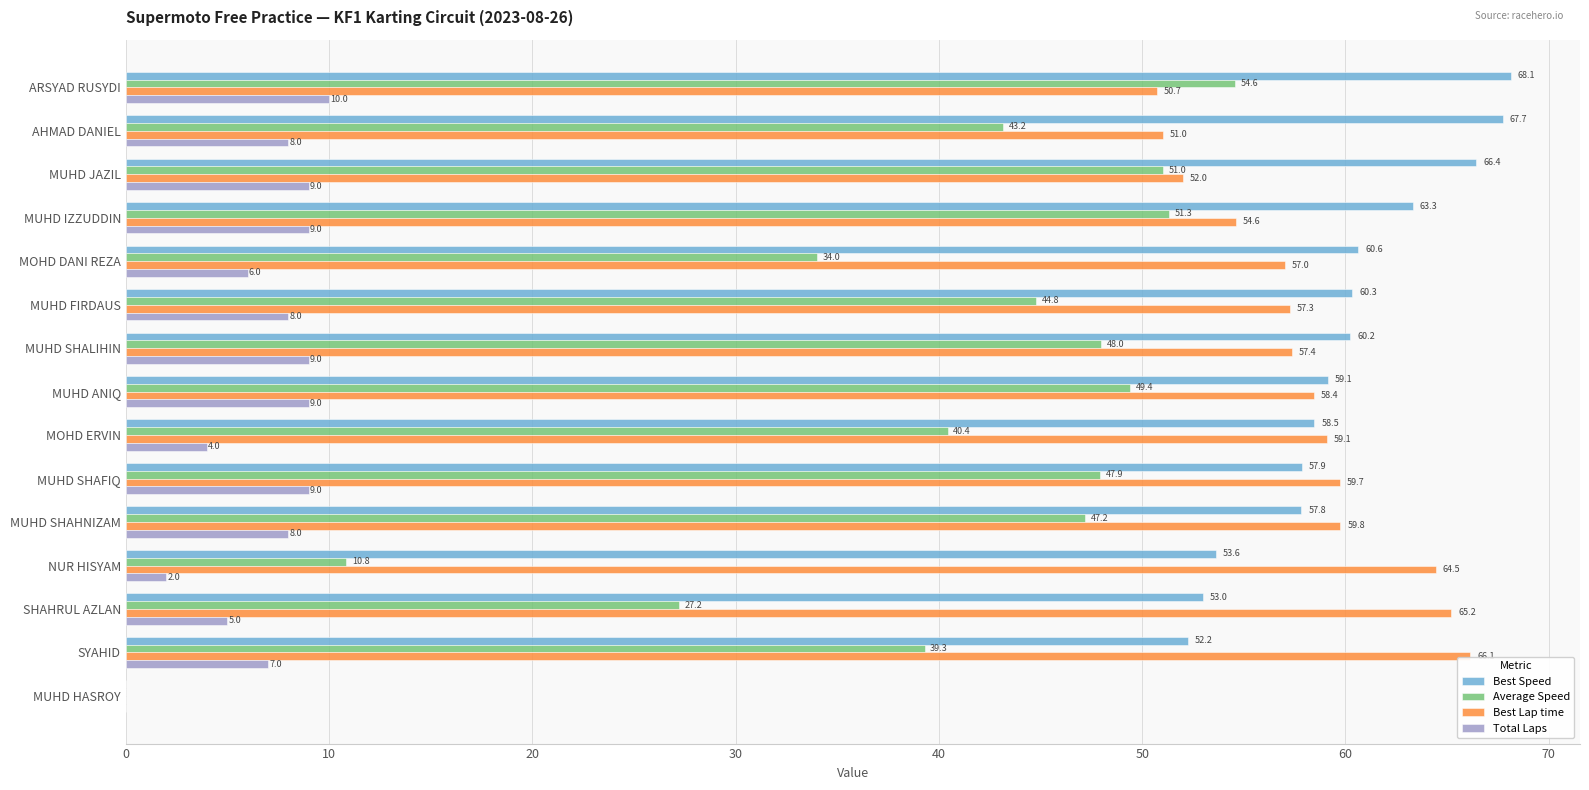

How many series are shown in this chart?

4